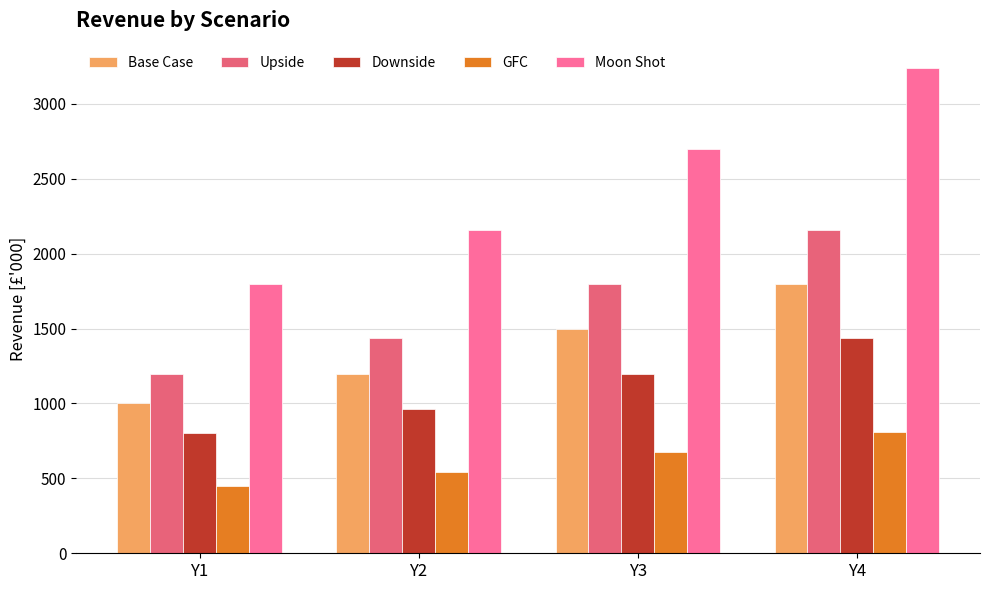

Reading left to right, extract all data points from this chart.

Base Case: Y1=1000	Y2=1200	Y3=1500	Y4=1800
Upside: Y1=1200	Y2=1440	Y3=1800	Y4=2160
Downside: Y1=800	Y2=960	Y3=1200	Y4=1440
GFC: Y1=450	Y2=540	Y3=675	Y4=810
Moon Shot: Y1=1800	Y2=2160	Y3=2700	Y4=3240